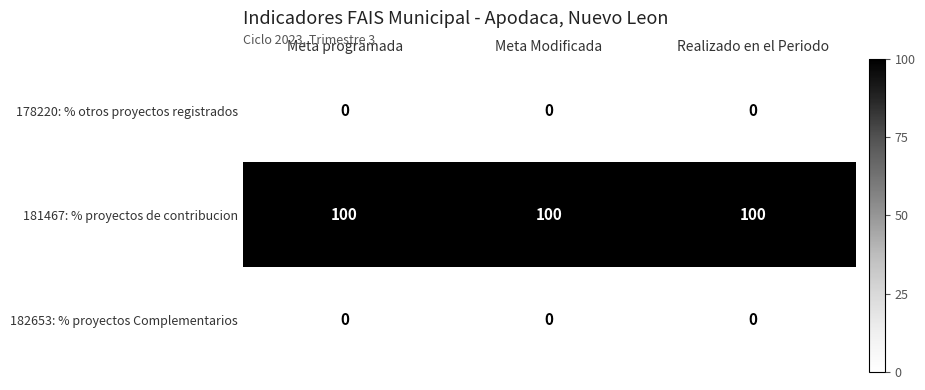

Is the value of 182653: % proyectos Complementarios at Meta Modificada greater than the value of 181467: % proyectos de contribucion at Meta Modificada?

No